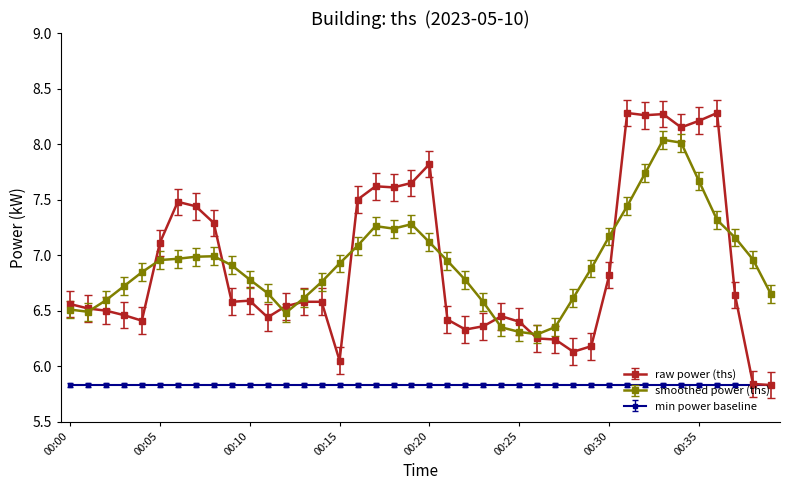

True or false: smoothed power (ths) and min power baseline intersect in this chart.

False